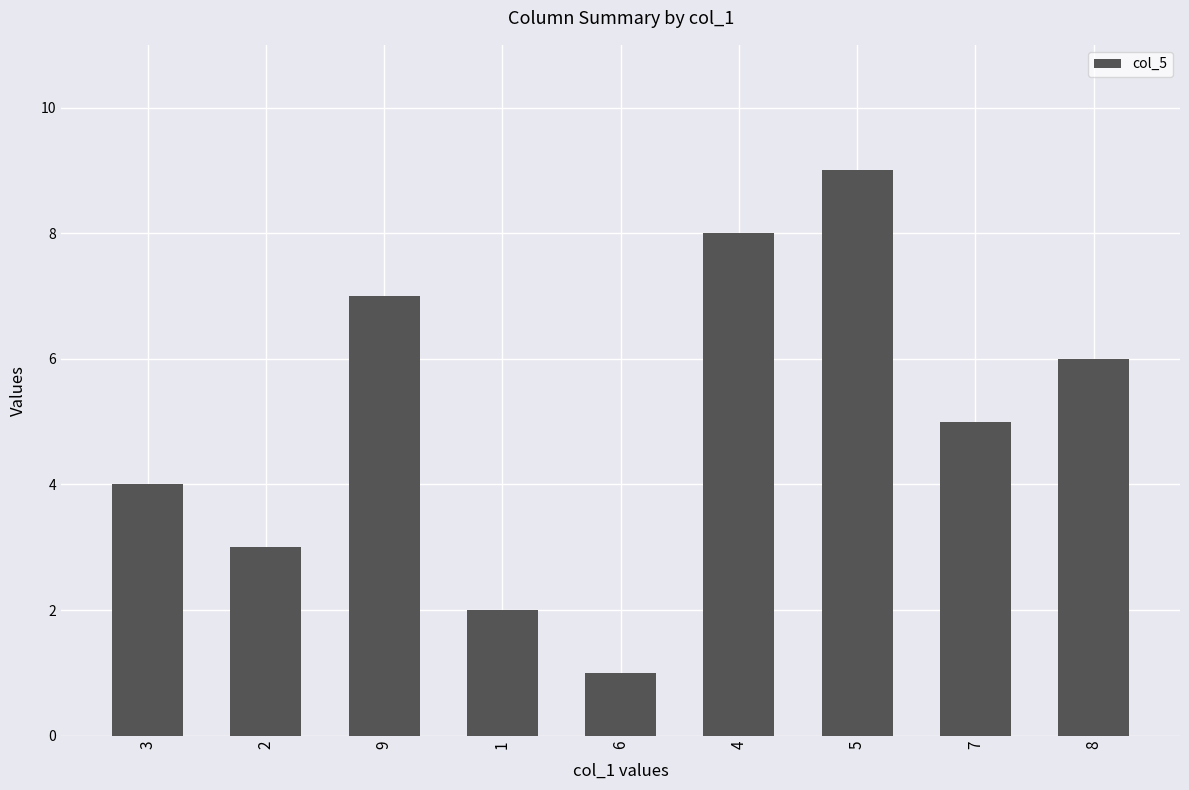

What is the smallest value displayed?

1